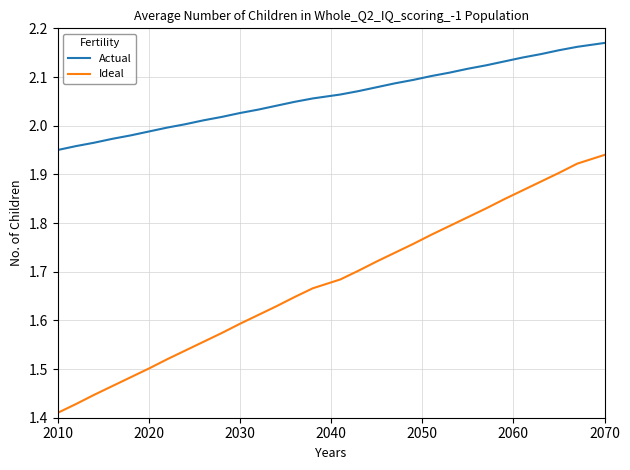

What is the difference between the maximum and minimum values in the Ideal series?

0.5